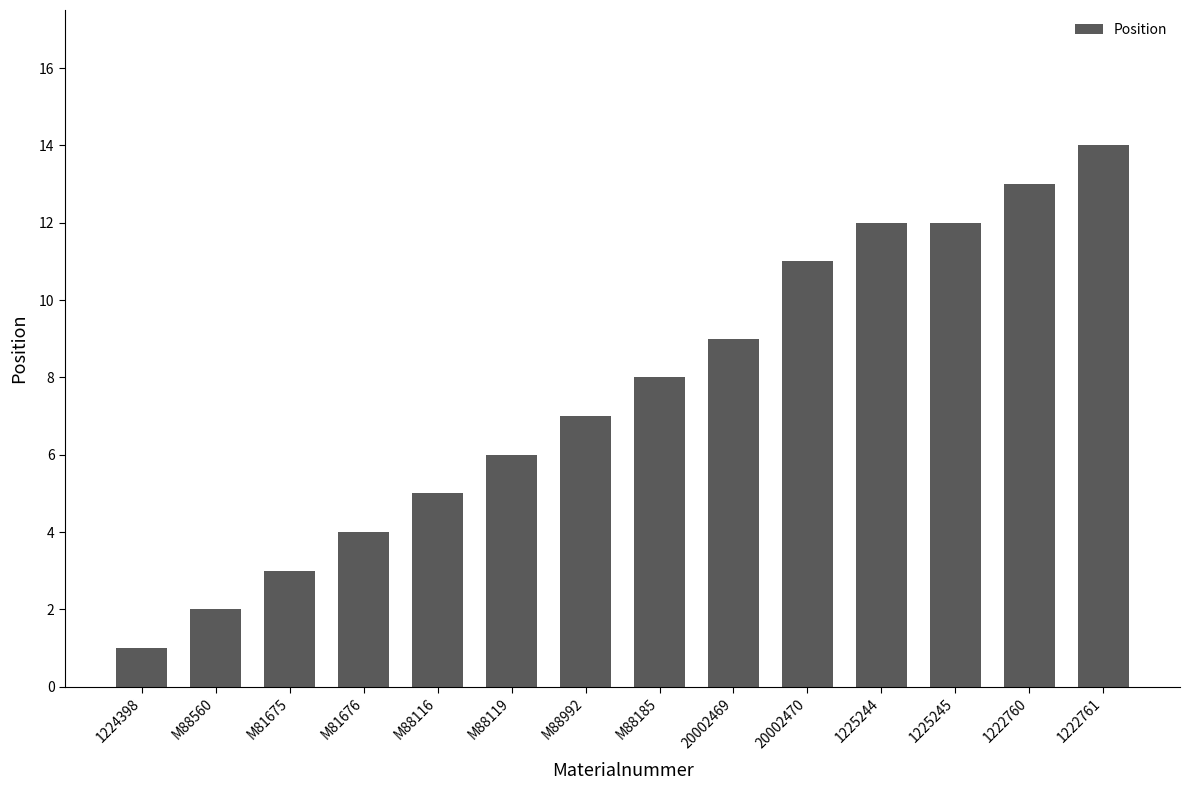

What is the change in value from 20002469 to 1225244?

+3